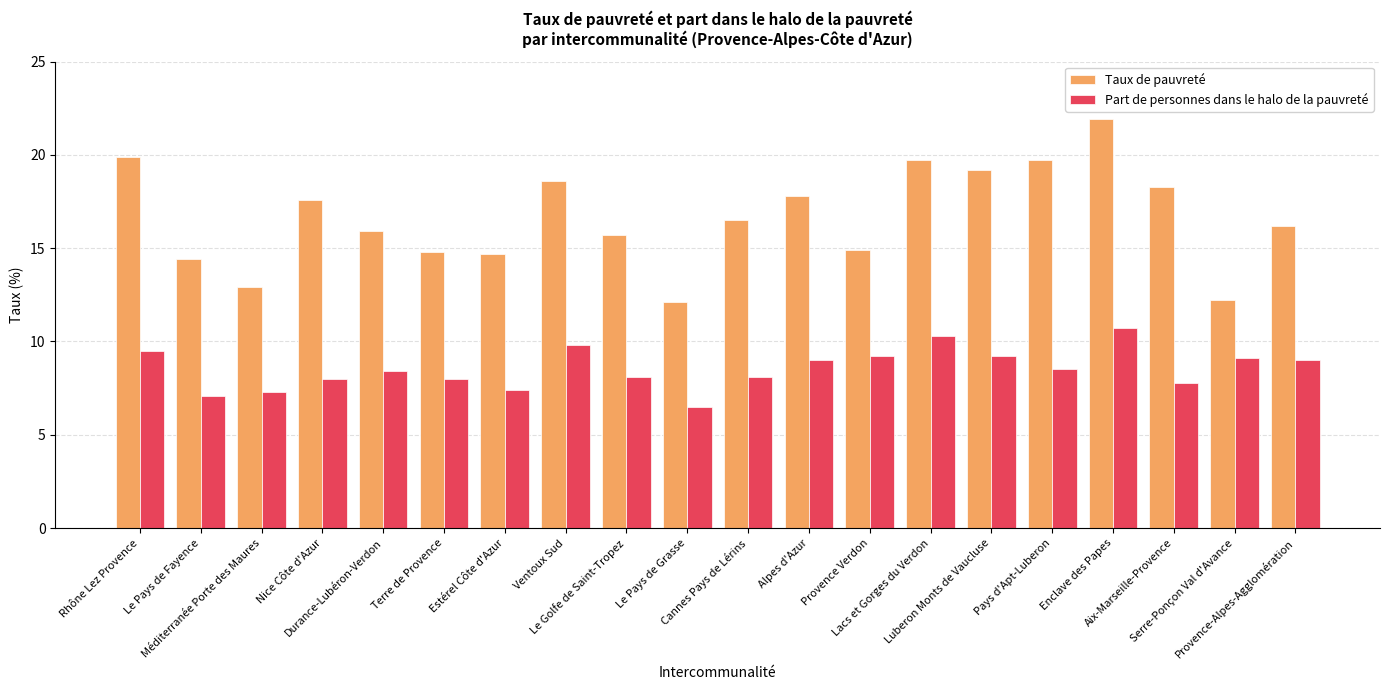

How many groups of bars are there?

20